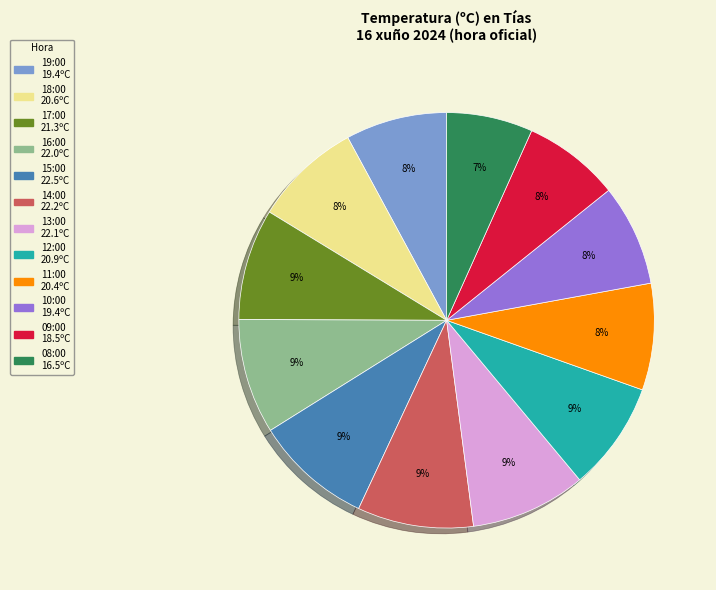

Is 13:00 the majority of the pie?

No